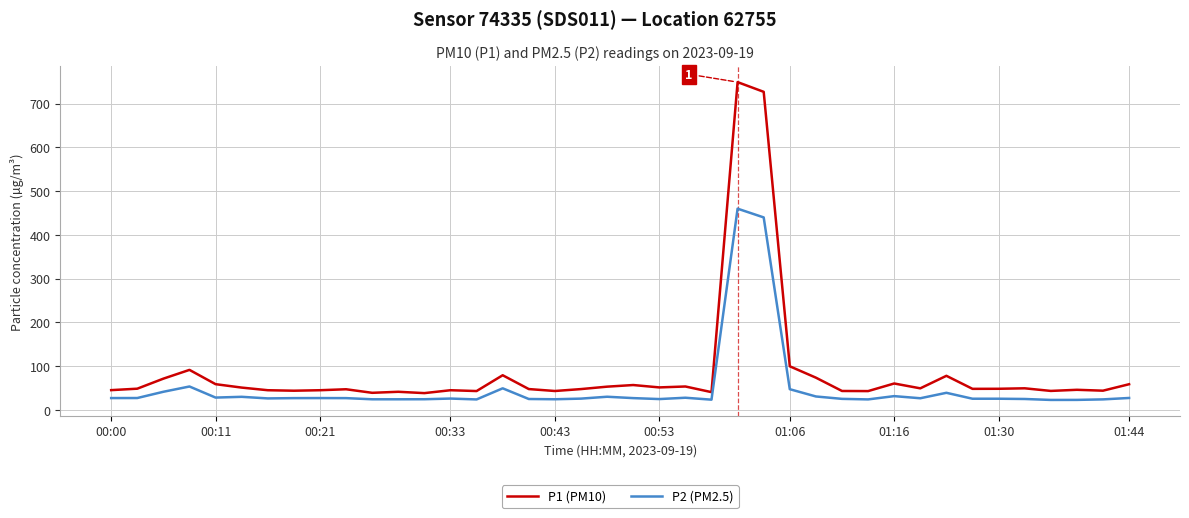

What is the difference between the maximum and minimum values in the P1 (PM10) series?

710.8